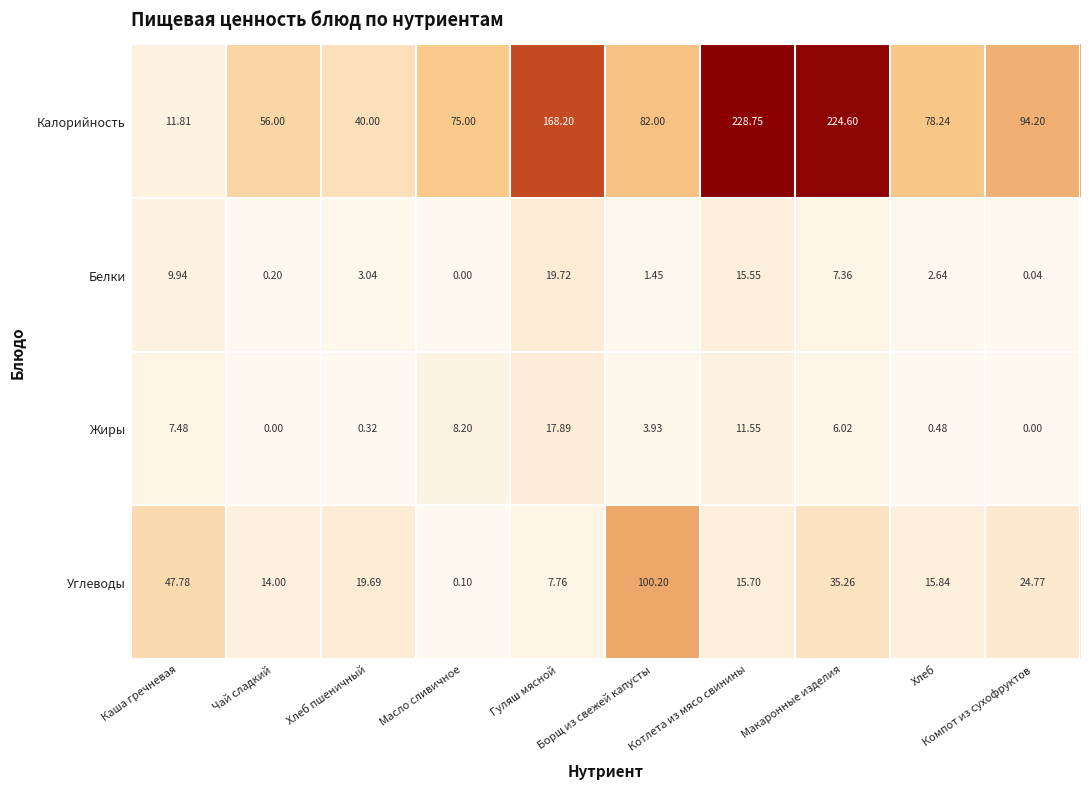

Which series has the widest spread of values?

Калорийность